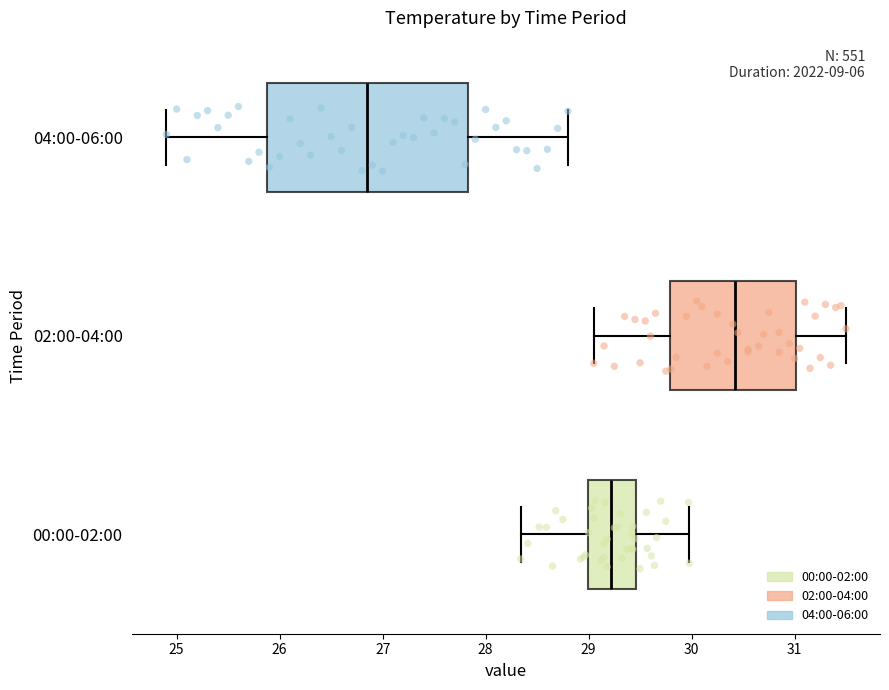

Reading bottom to top, transcribe this box plot: for each box, give where its median line is, the range the box spans, and where its two whiskers end, as read against the x-axis. The values are not printed on the chart, so give them approximately, as read against the axis.

00:00-02:00: median 29.2, box 29.0 to 29.5, whiskers 28.3 to 30.0
02:00-04:00: median 30.4, box 29.8 to 31.0, whiskers 29.1 to 31.5
04:00-06:00: median 26.9, box 25.9 to 27.8, whiskers 24.9 to 28.8